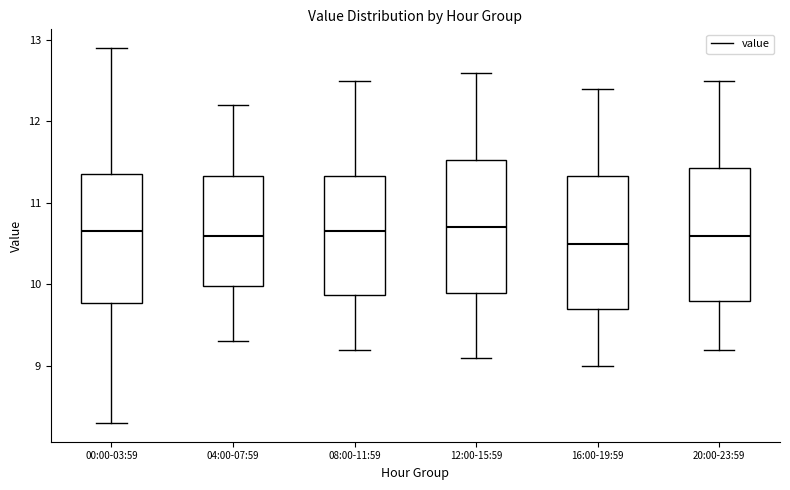

Reading left to right, transcribe this box plot: for each box, give where its median line is, the range the box spans, and where its two whiskers end, as read against the y-axis. The values are not printed on the chart, so give them approximately, as read against the axis.

00:00-03:59: median 10.7, box 9.8 to 11.4, whiskers 8.3 to 12.9
04:00-07:59: median 10.6, box 10.0 to 11.3, whiskers 9.3 to 12.2
08:00-11:59: median 10.7, box 9.9 to 11.3, whiskers 9.2 to 12.5
12:00-15:59: median 10.7, box 9.9 to 11.5, whiskers 9.1 to 12.6
16:00-19:59: median 10.5, box 9.7 to 11.3, whiskers 9.0 to 12.4
20:00-23:59: median 10.6, box 9.8 to 11.4, whiskers 9.2 to 12.5